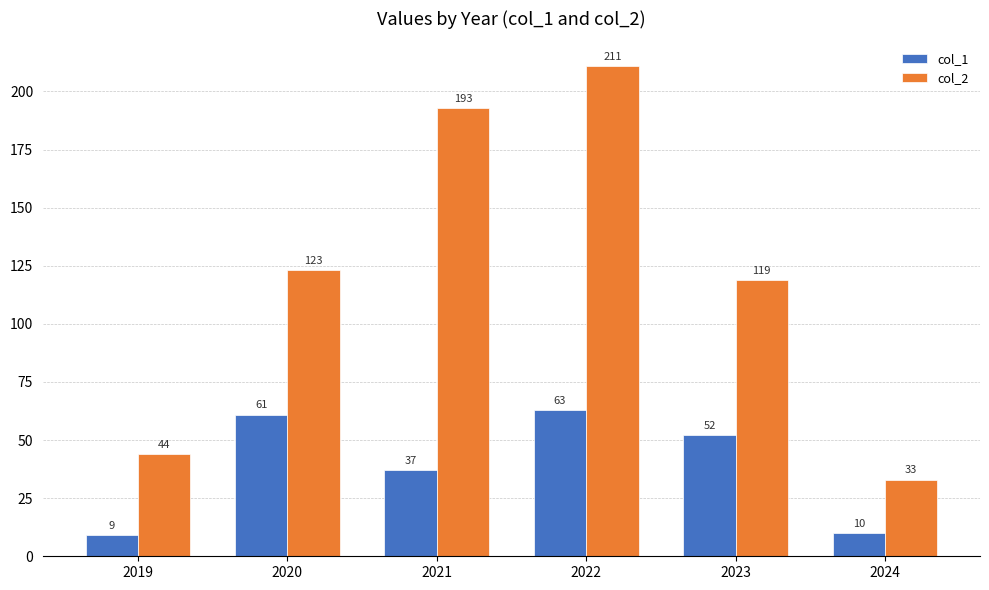

Does the chart contain stacked bars?

No